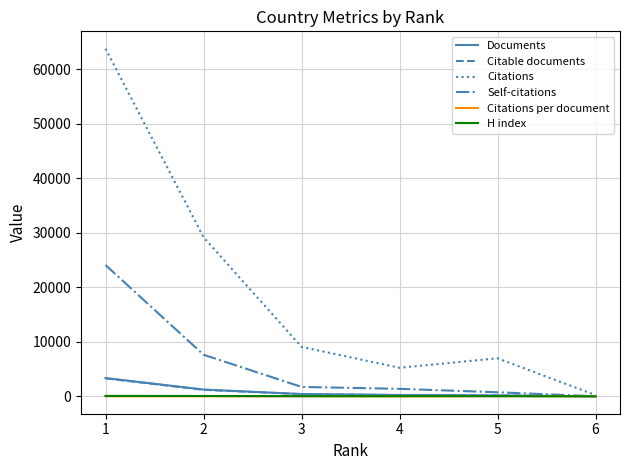

What value does the Self-citations series have at 6?

23.0